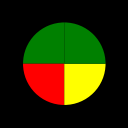

Which category has the smallest portion of the pie?

July